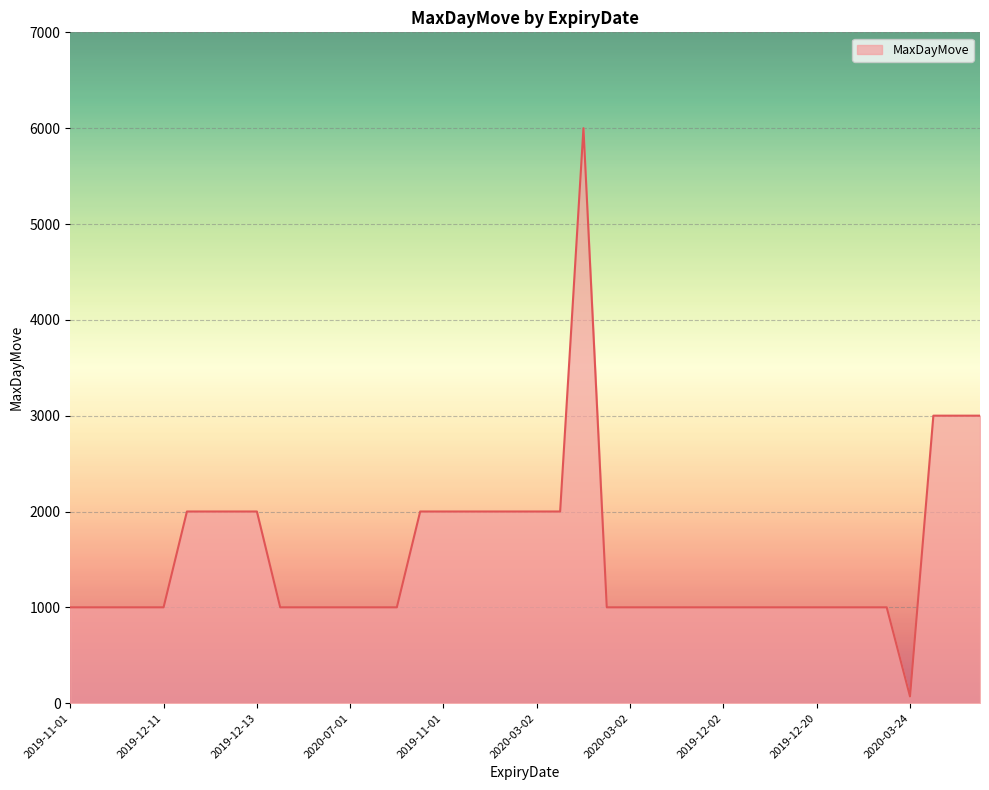

What is the difference between the maximum and minimum values?

5930